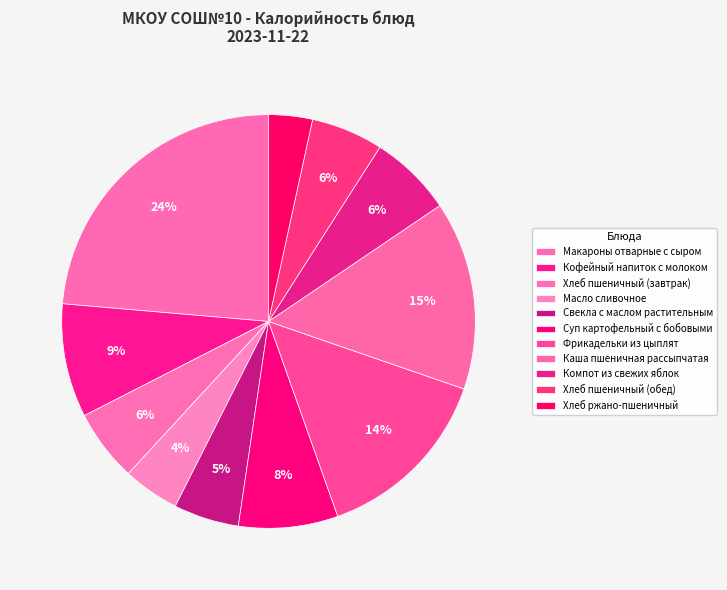

To the nearest percent, what is the difference between the largest and smallest slice percentages?

20%